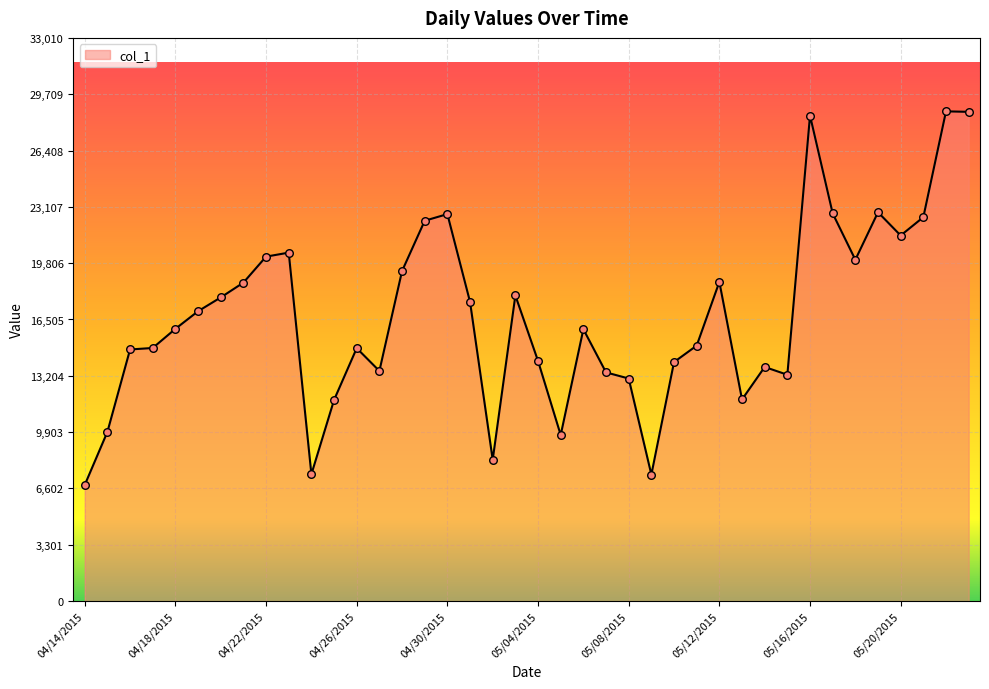

What is the maximum value shown in the chart?

28705